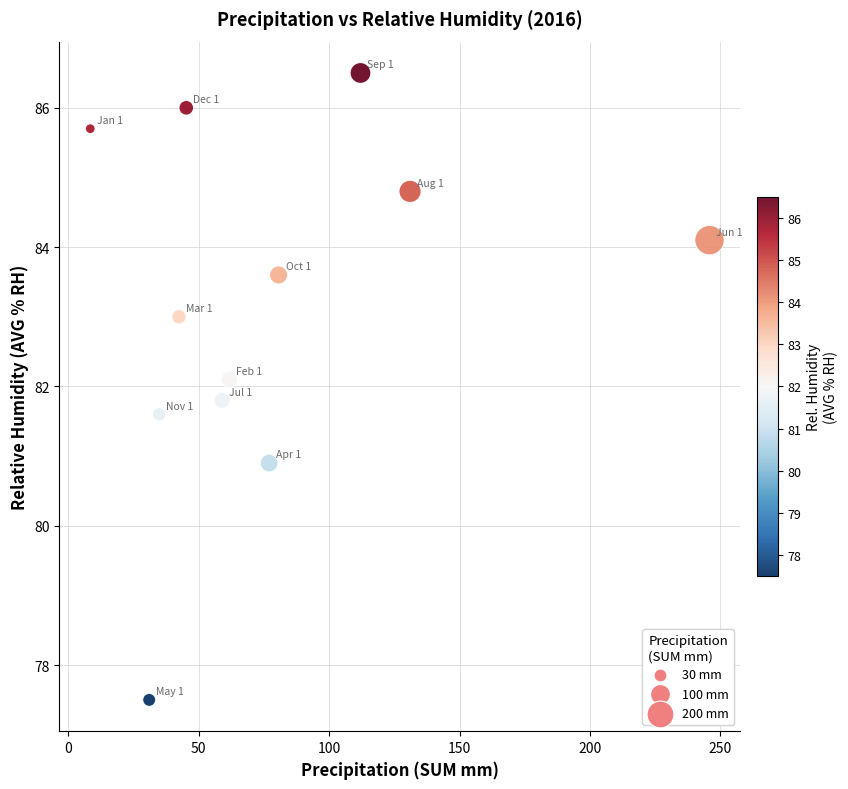

What Y value in the scatter plot is closest to 82?

82.1